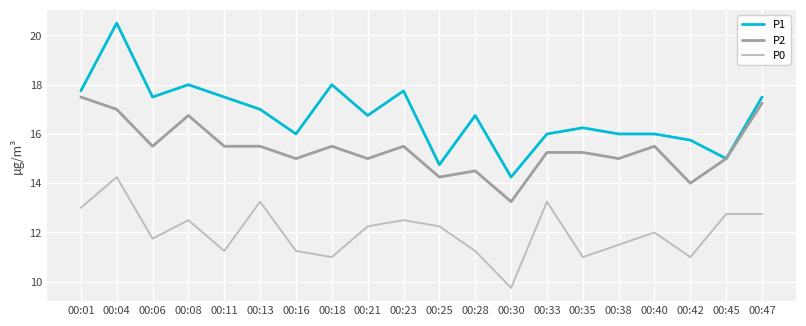

How many categories are shown in the chart?

20